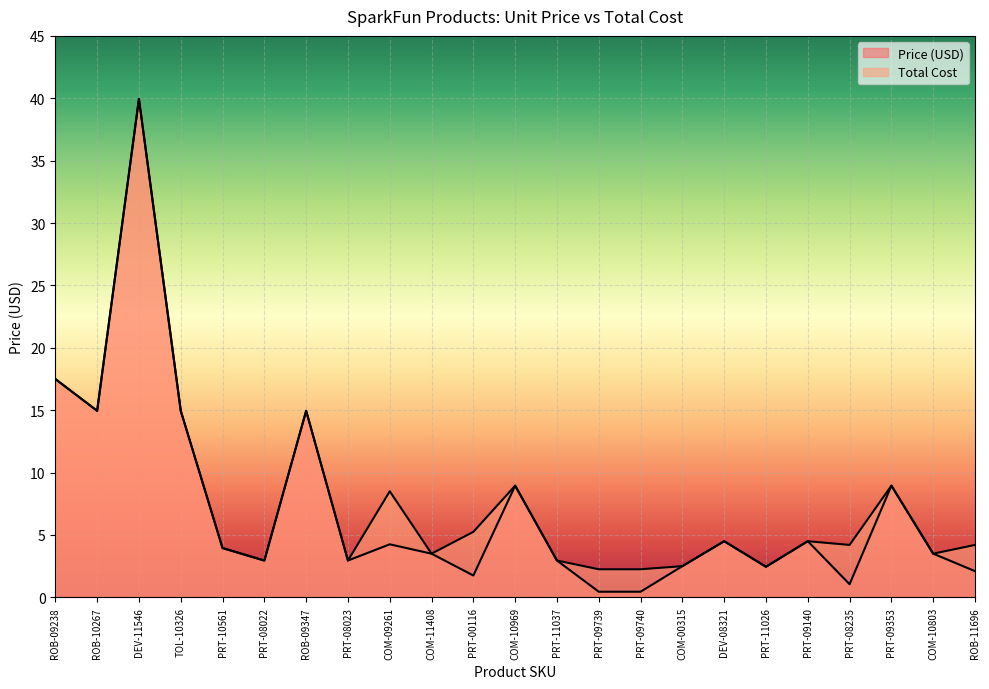

What is the difference between the maximum and minimum values in the Price (USD) series?

39.5